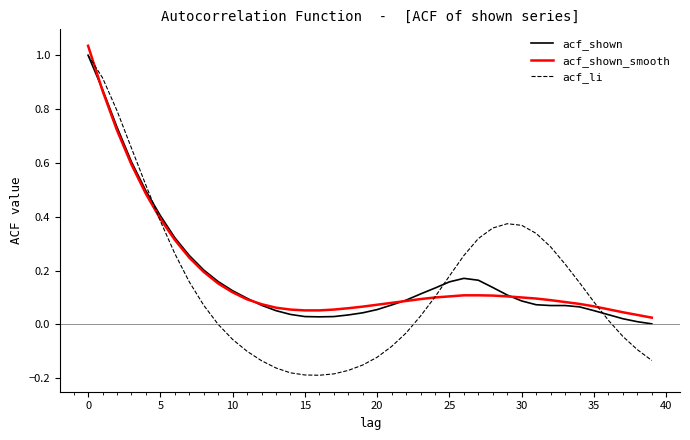

Which series has the largest range (max minus min)?

acf_li